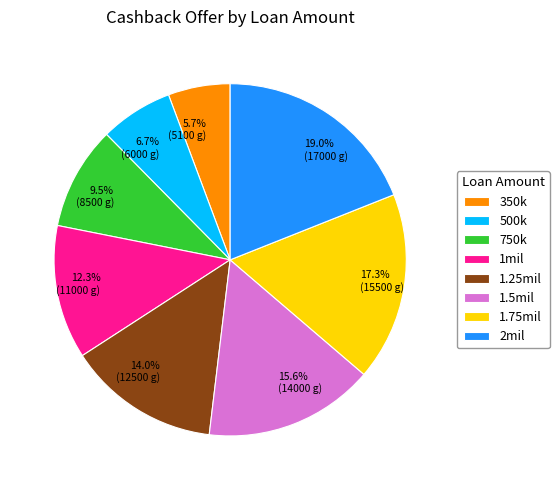

What is the smallest slice in the pie chart?

350k